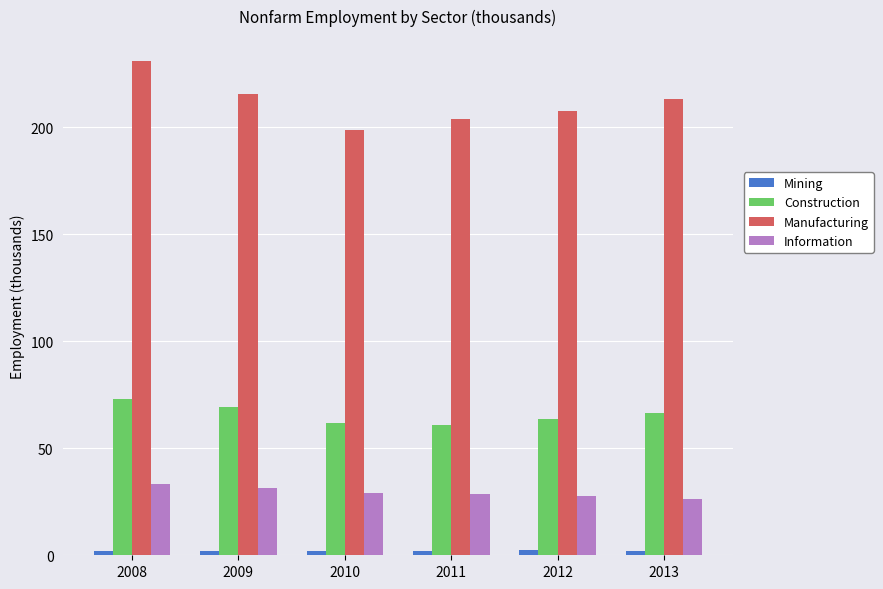

What is the difference between the highest and lowest values at 2009?

213.6